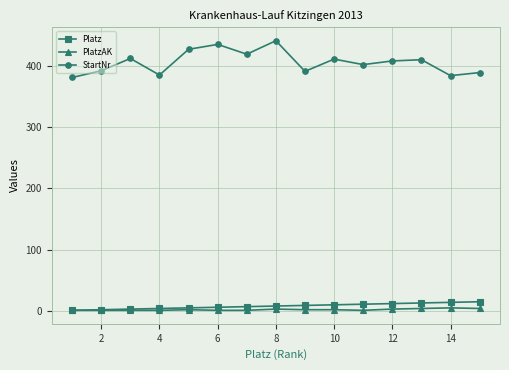

Which series has the widest spread of values?

StartNr